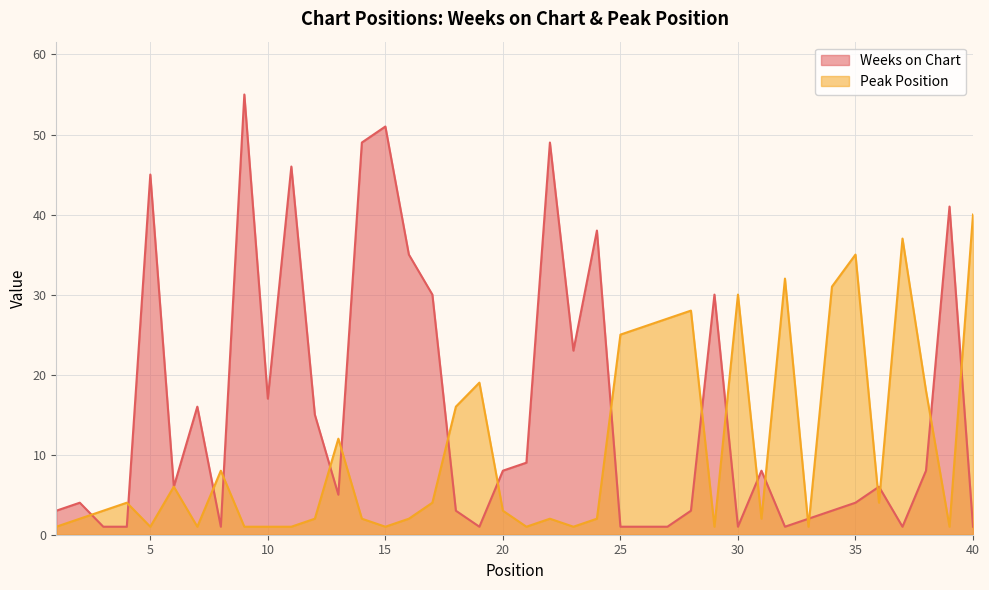

How many lines are shown in the chart?

2